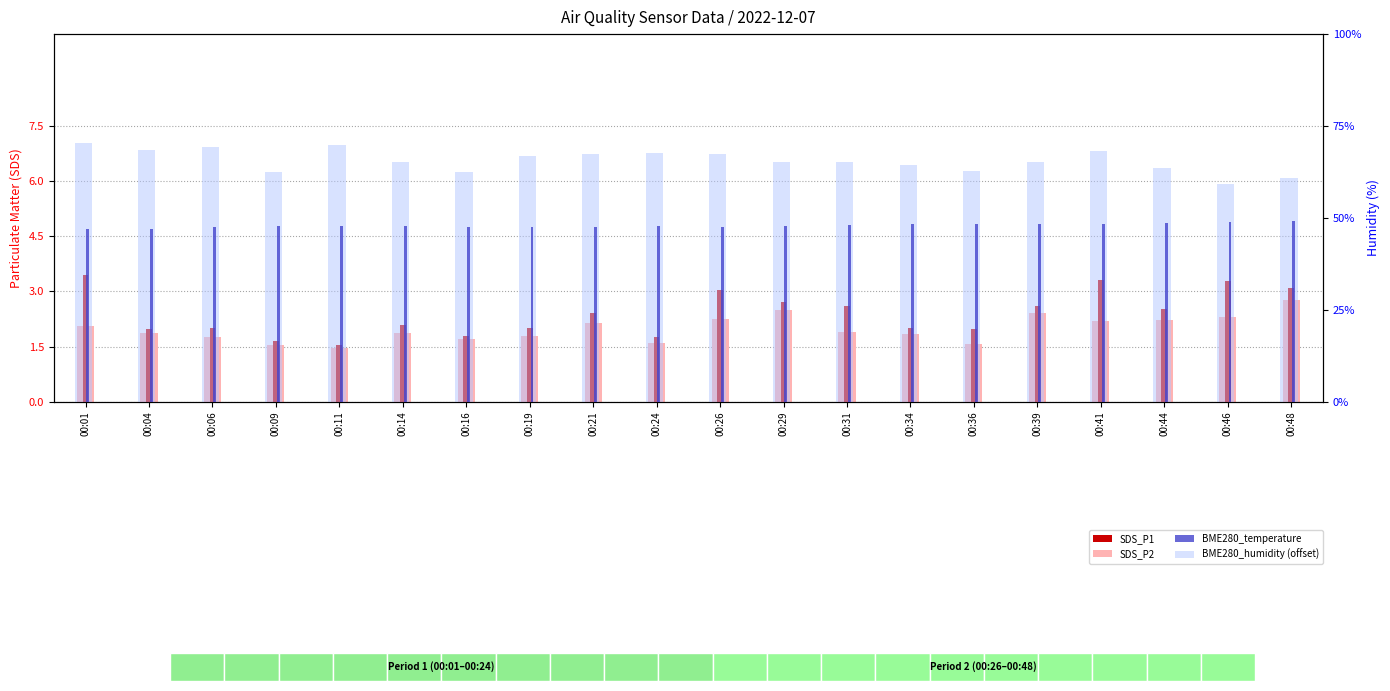

How many categories are shown in the chart?

20